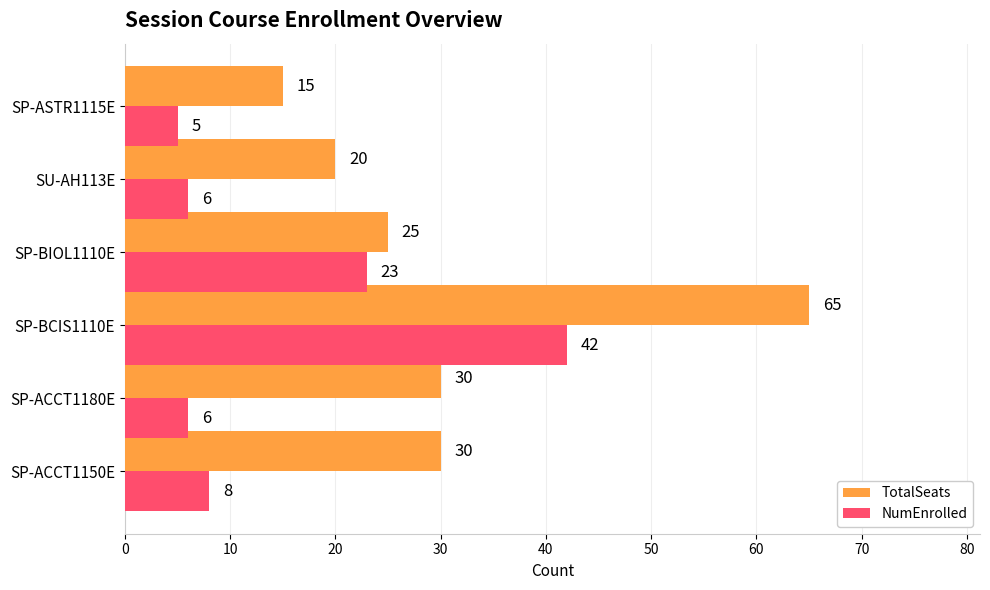

True or false: TotalSeats has a value of 20 at SP-ACCT1180E.

False